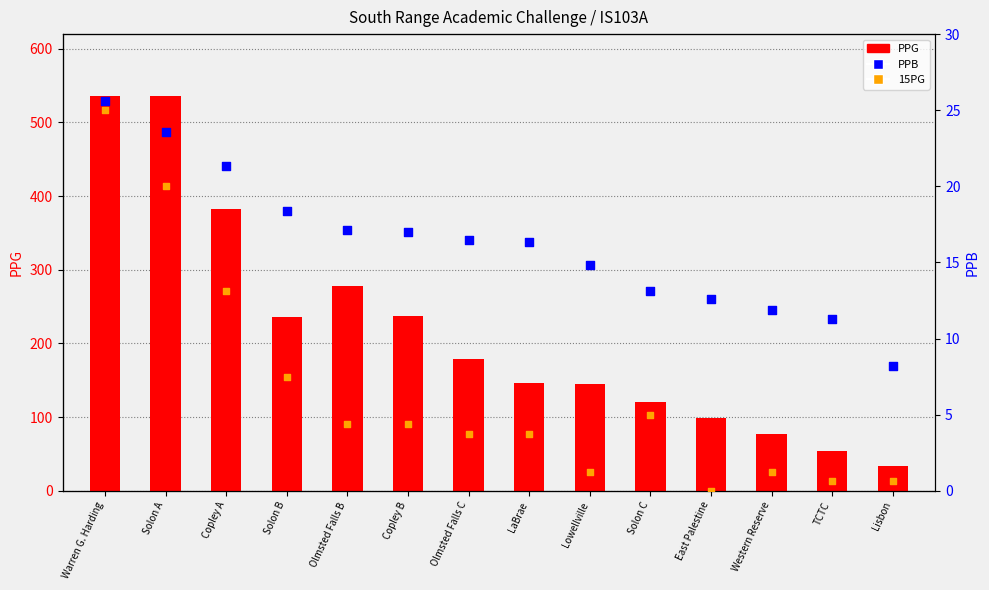

At how many categories does at least one series exceed 46?

13